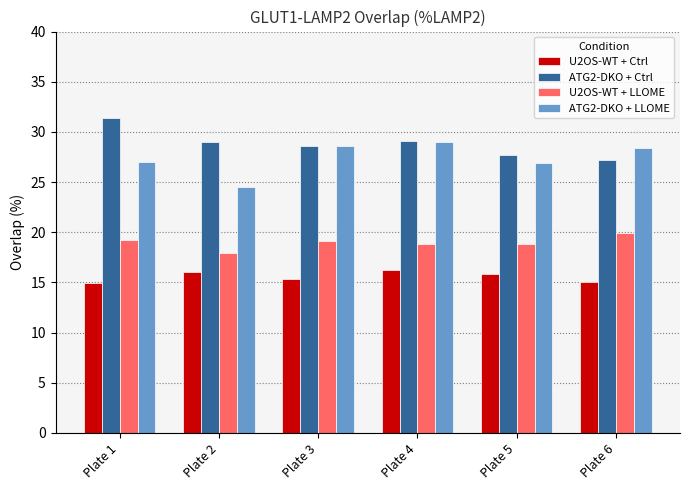

At which label does U2OS-WT + LLOME reach its minimum?

Plate 2